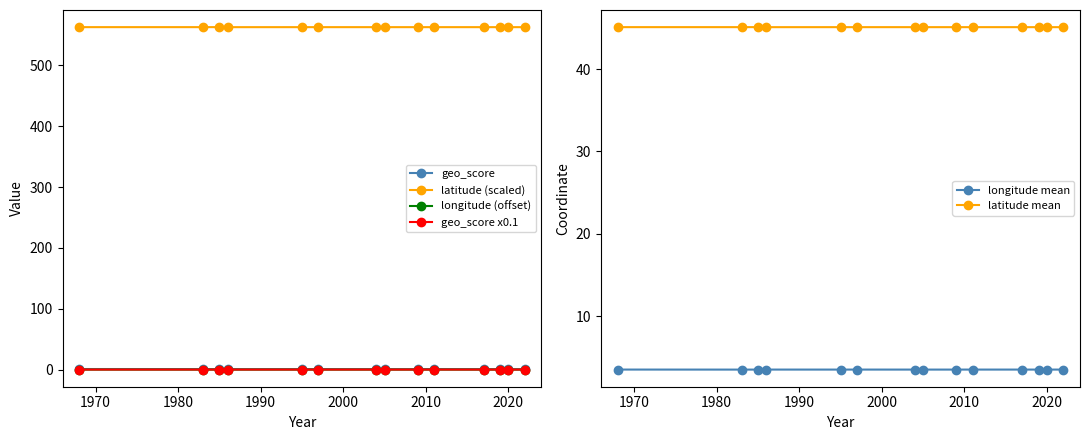

What is the value of the latitude (scaled) point at the 3rd from the left?

562.7